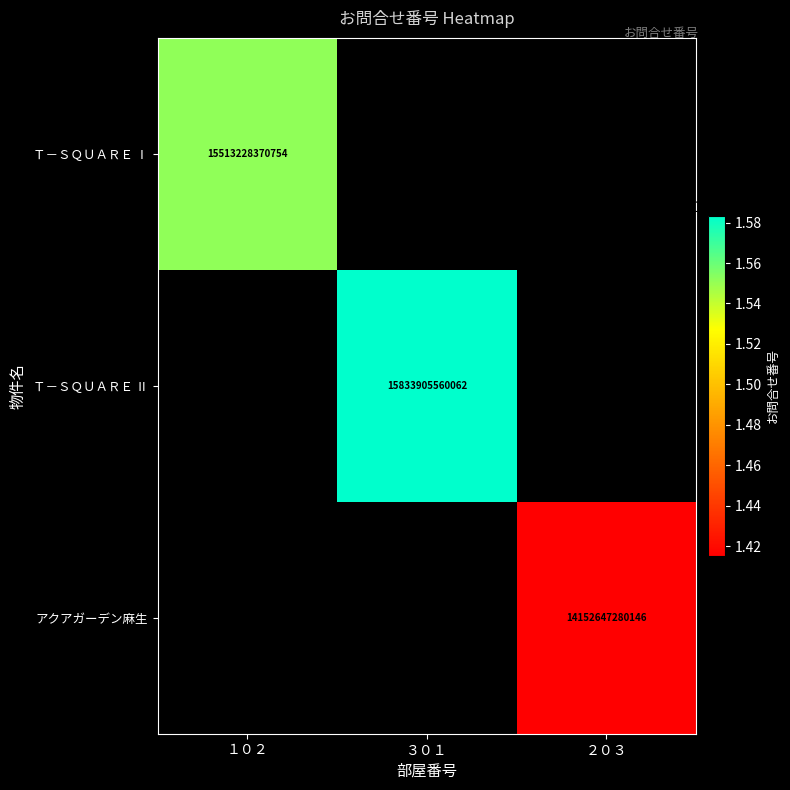

Is it true that Ｔ－ＳＱＵＡＲＥ Ⅰ equals 22301696902060.6 at １０２?

False